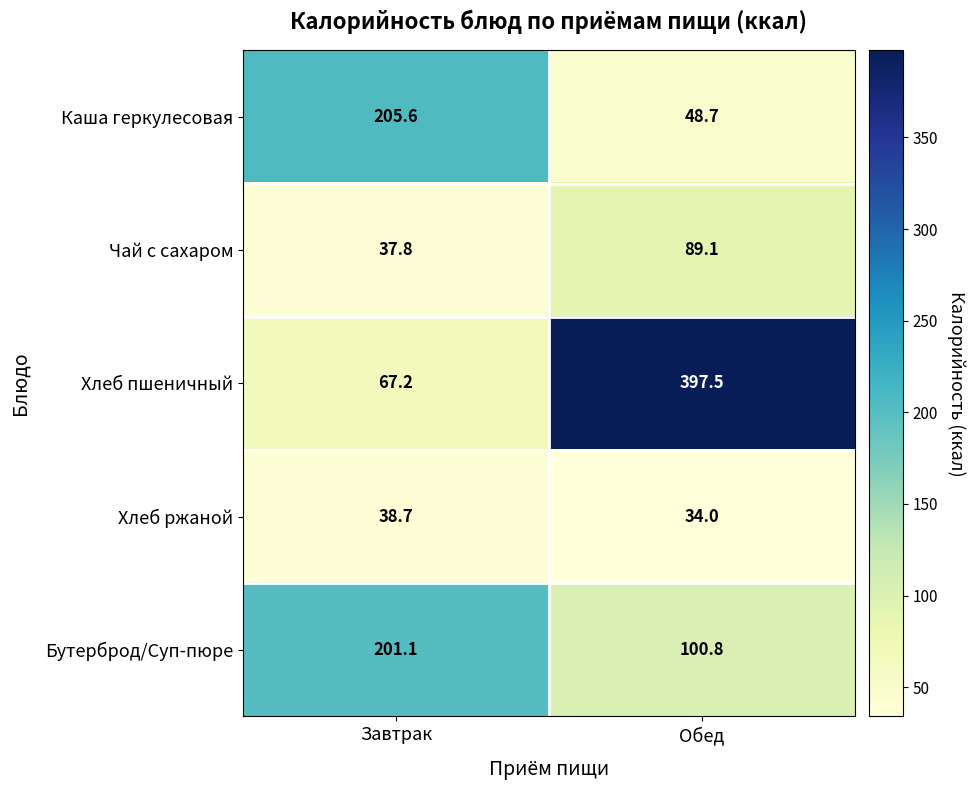

How many series are shown in this chart?

5